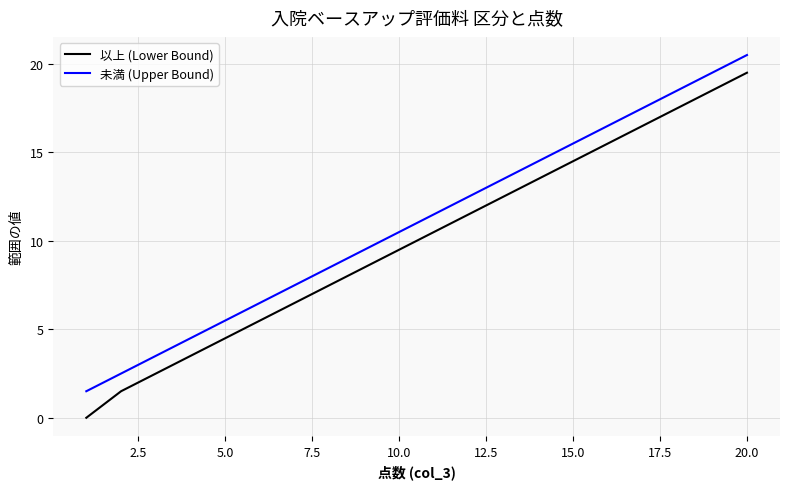

How many categories are shown in the chart?

20